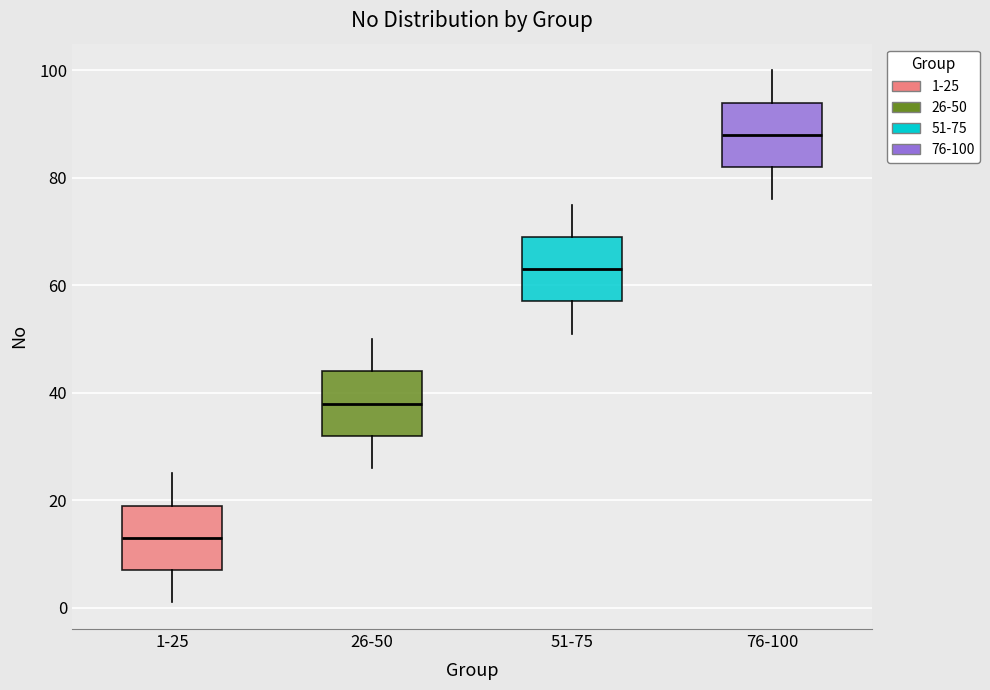

Where is the lower edge of the box for 51-75 on the y-axis? The values are not printed on the chart, so give them approximately, as read against the axis.

58